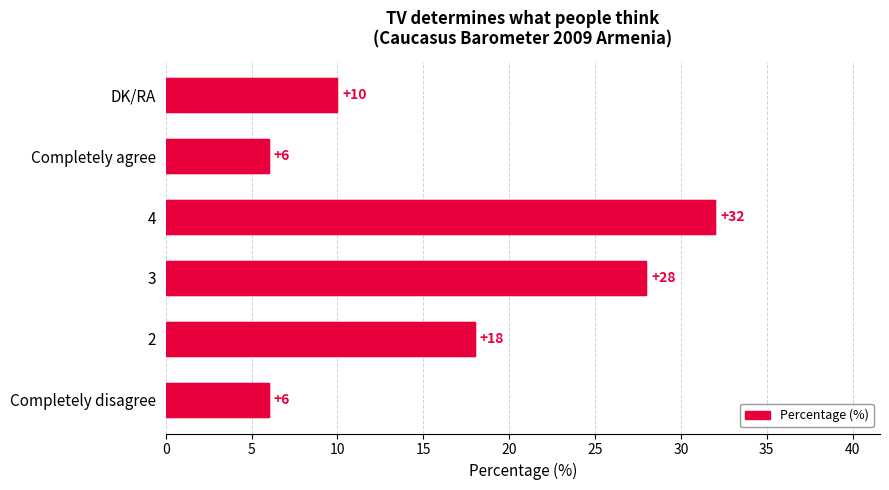

What is the maximum value shown in the chart?

32